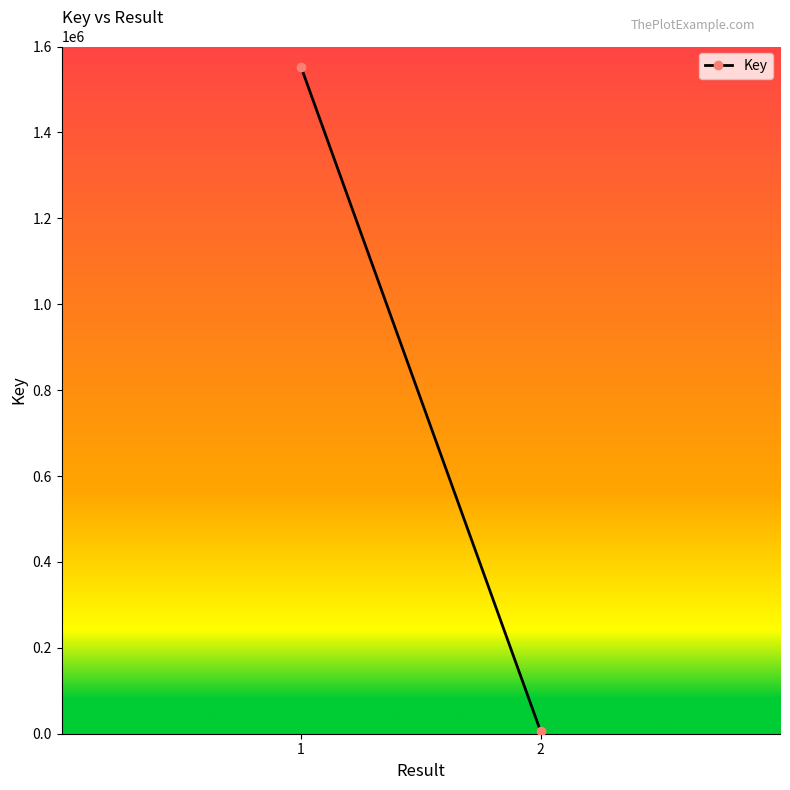

The chart shows a value of 8373 at 2. True or false?

False